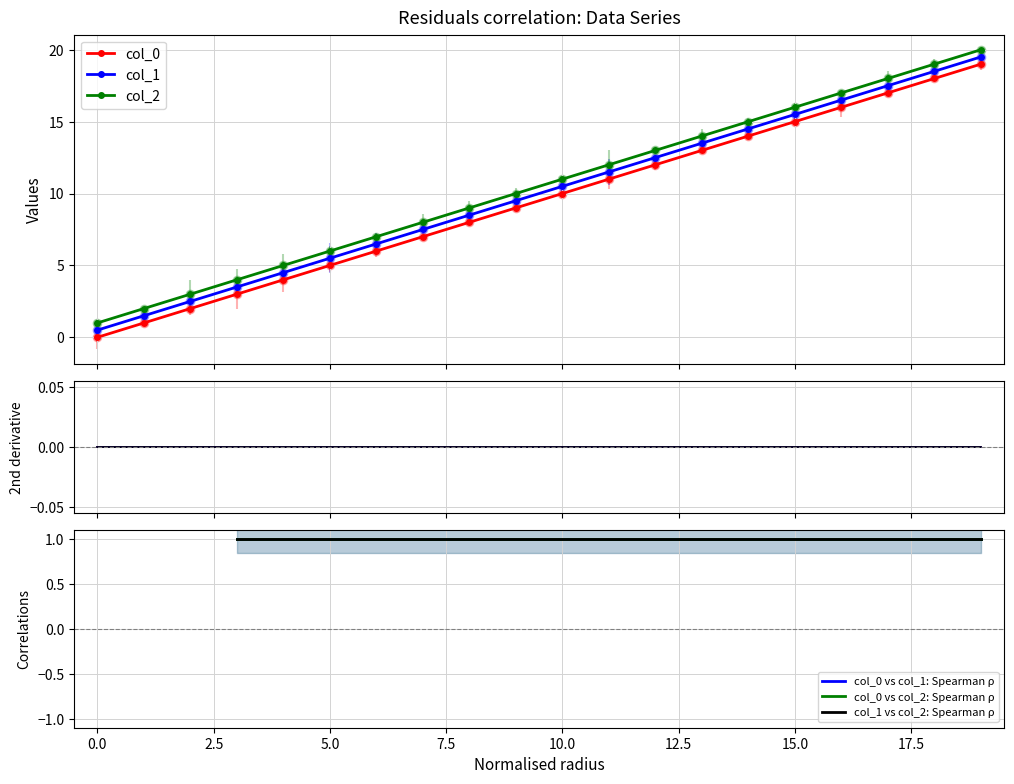

Which series changed the most between 18 and 19?

col_0